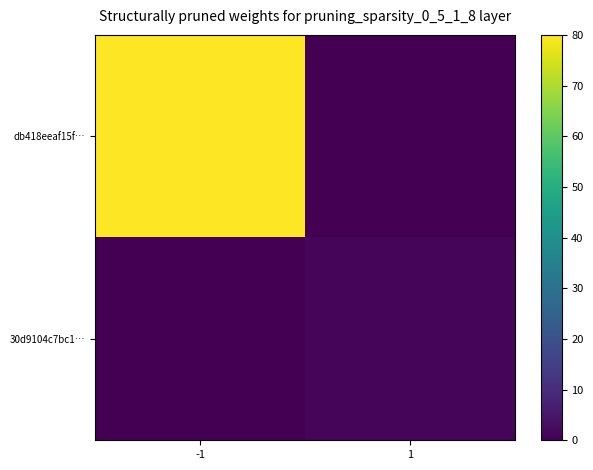

Which has a higher value, 1 or -1?

-1